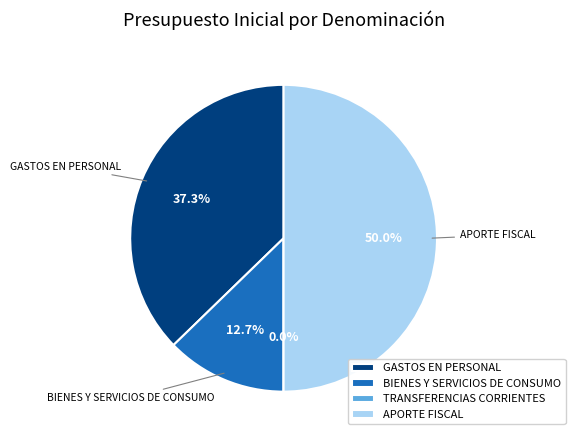

Is it true that GASTOS EN PERSONAL is 43% of the pie?

False